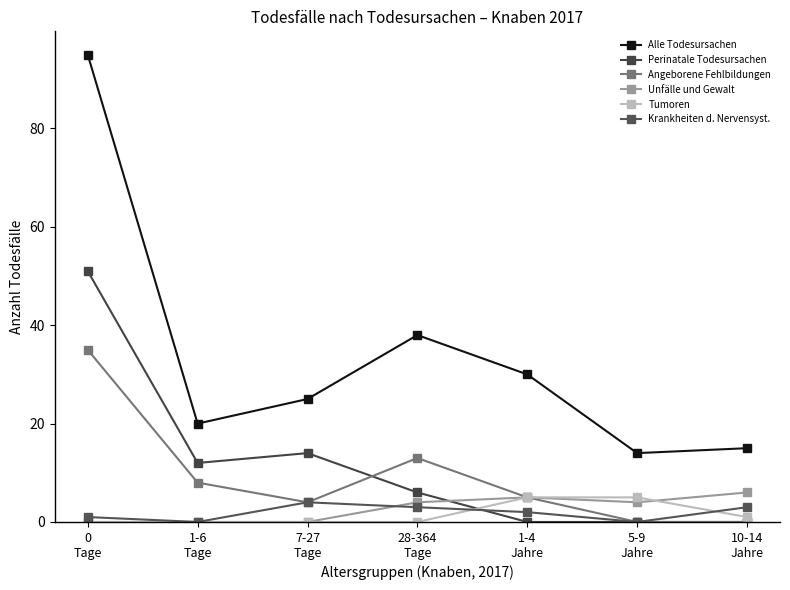

What is the label of the 4th point from the left?

28-364
Tage